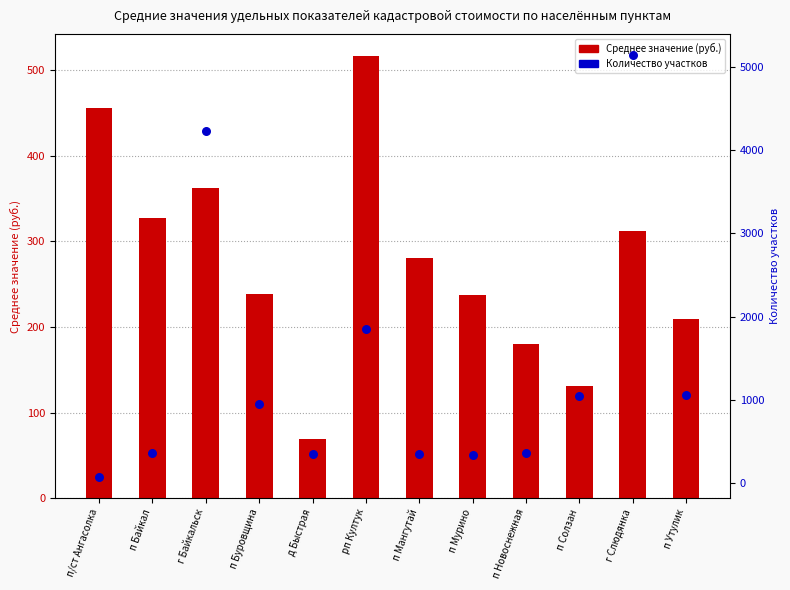

Which series reaches the minimum Y coordinate?

Среднее значение (руб.)